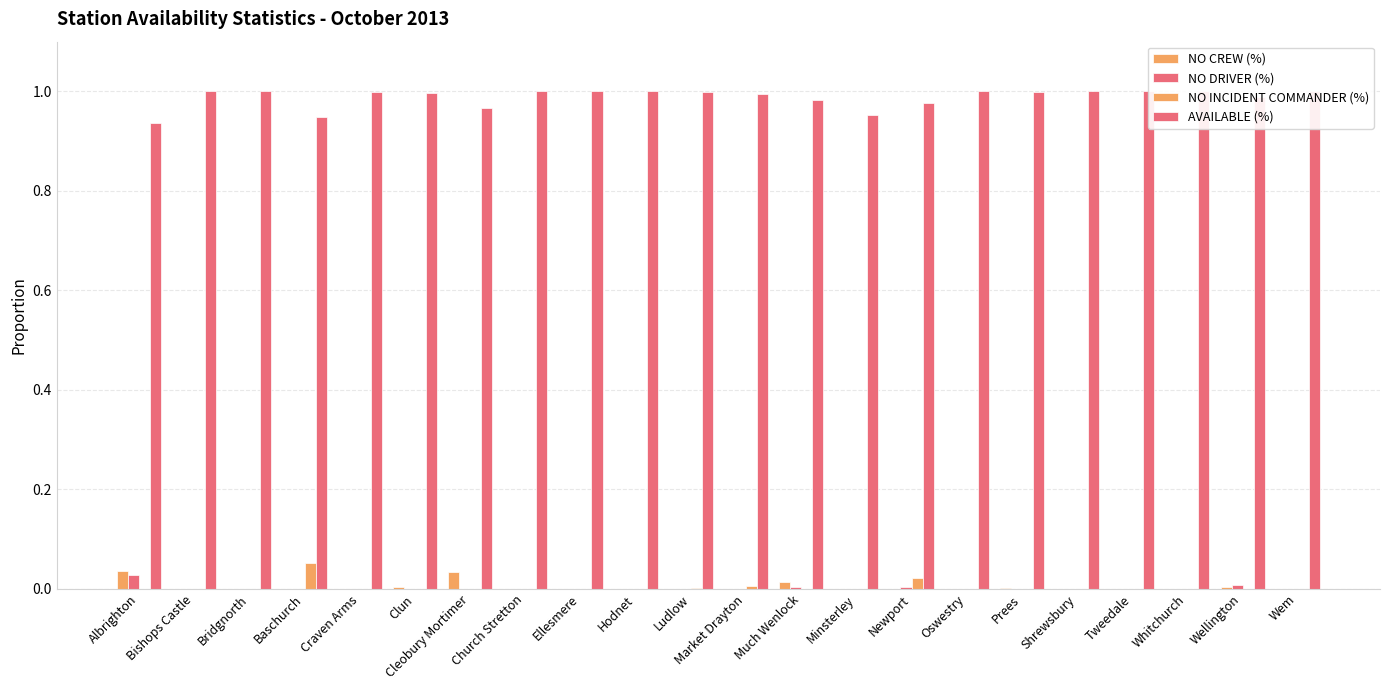

How many bars are there in each group?

4